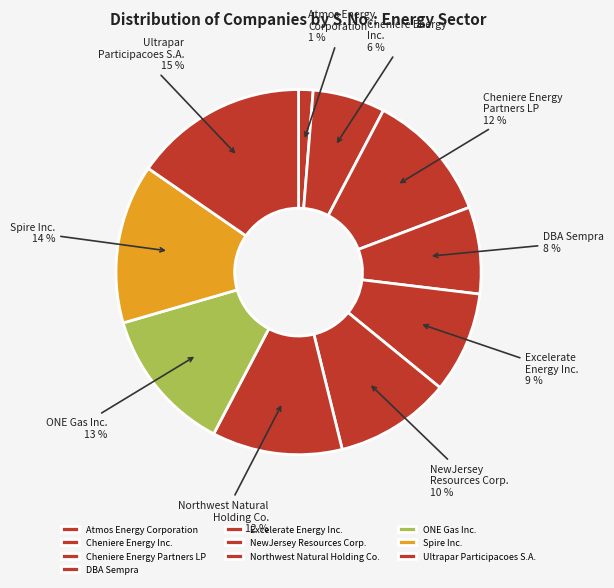

Is there any slice that represents more than half of the pie?

No